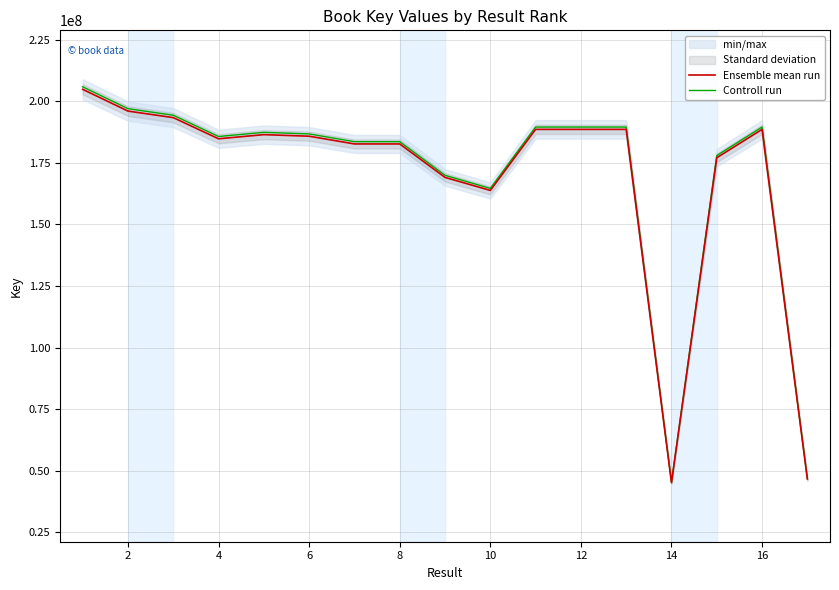

What is the maximum value for Ensemble mean run?

204799090.0